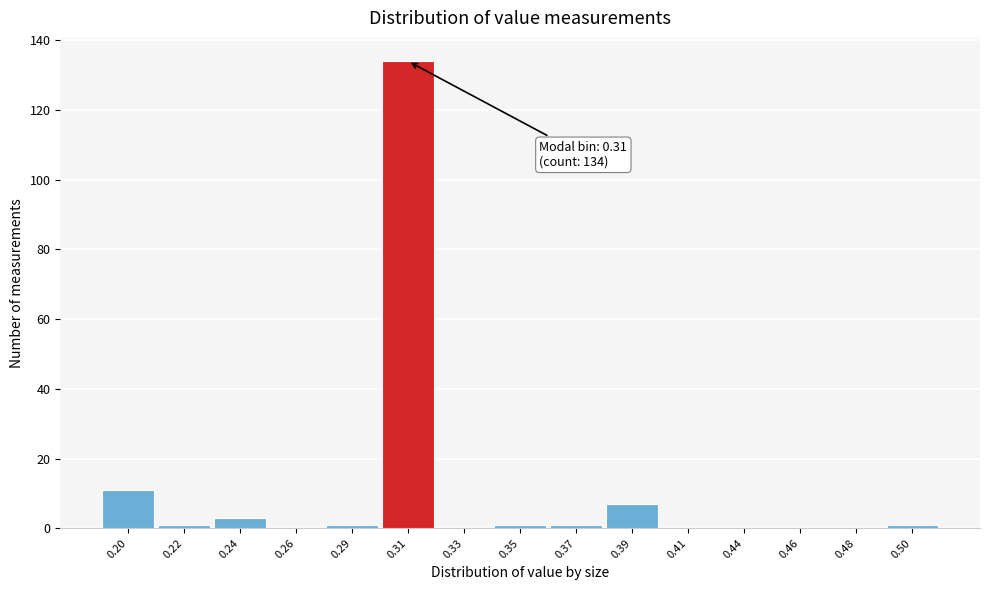

Reading left to right, transcribe all the data shown in this chart.

0.20=11	0.22=1	0.24=3	0.26=0	0.29=1	0.31=134	0.33=0	0.35=1	0.37=1	0.39=7	0.41=0	0.44=0	0.46=0	0.48=0	0.50=1